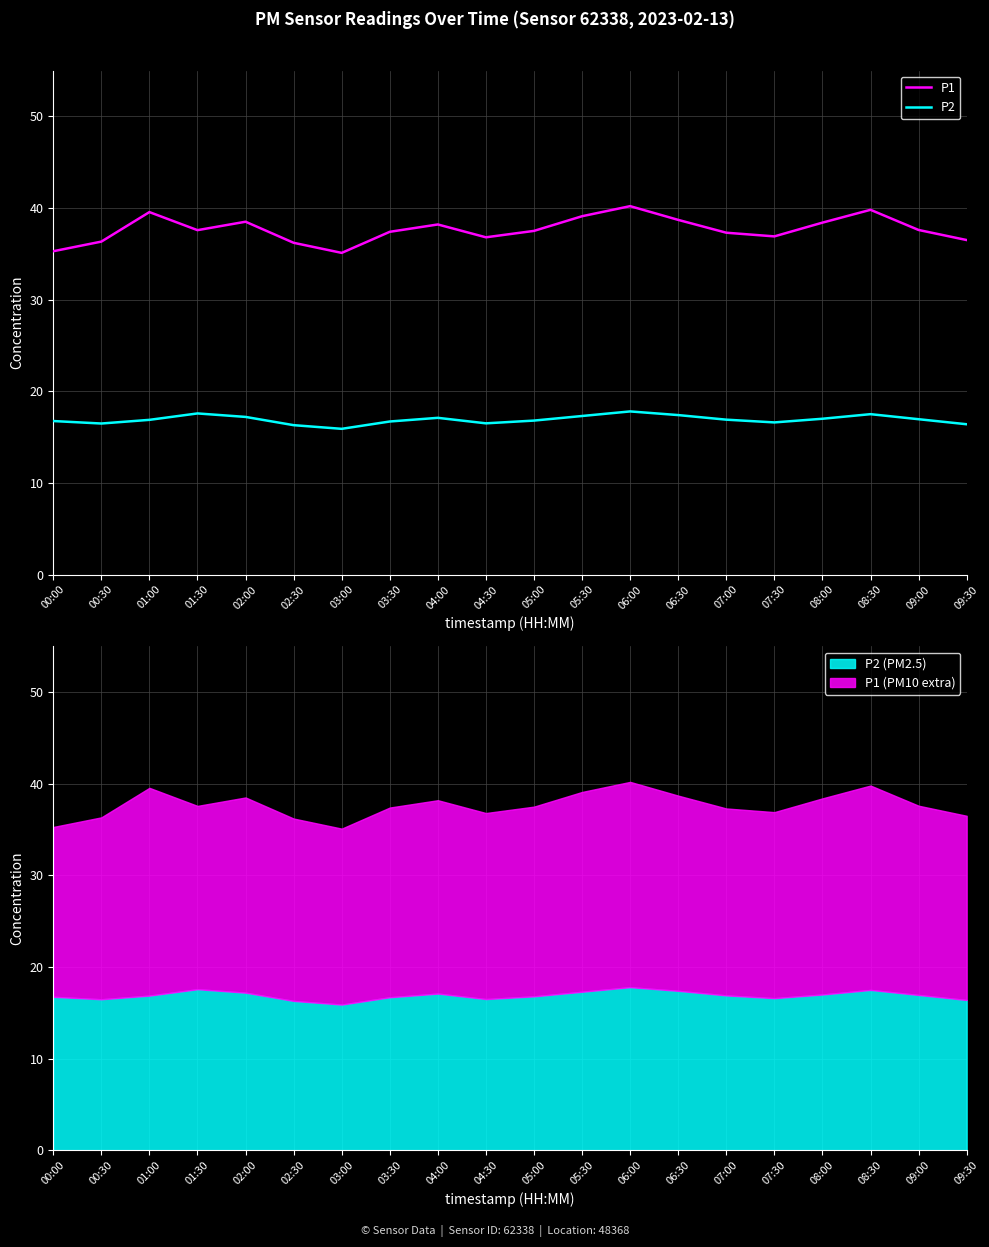

True or false: P1 and P2 intersect in this chart.

False